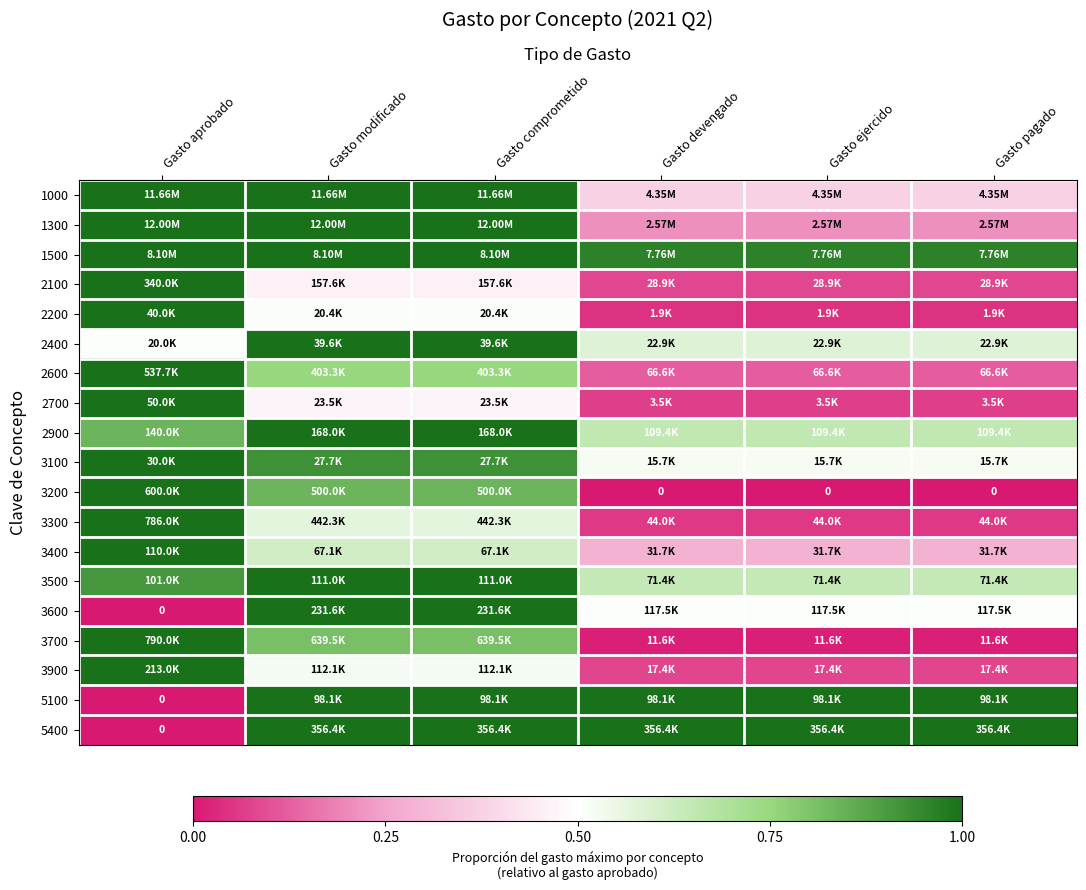

How many values in the 5400 series are below 1?

1